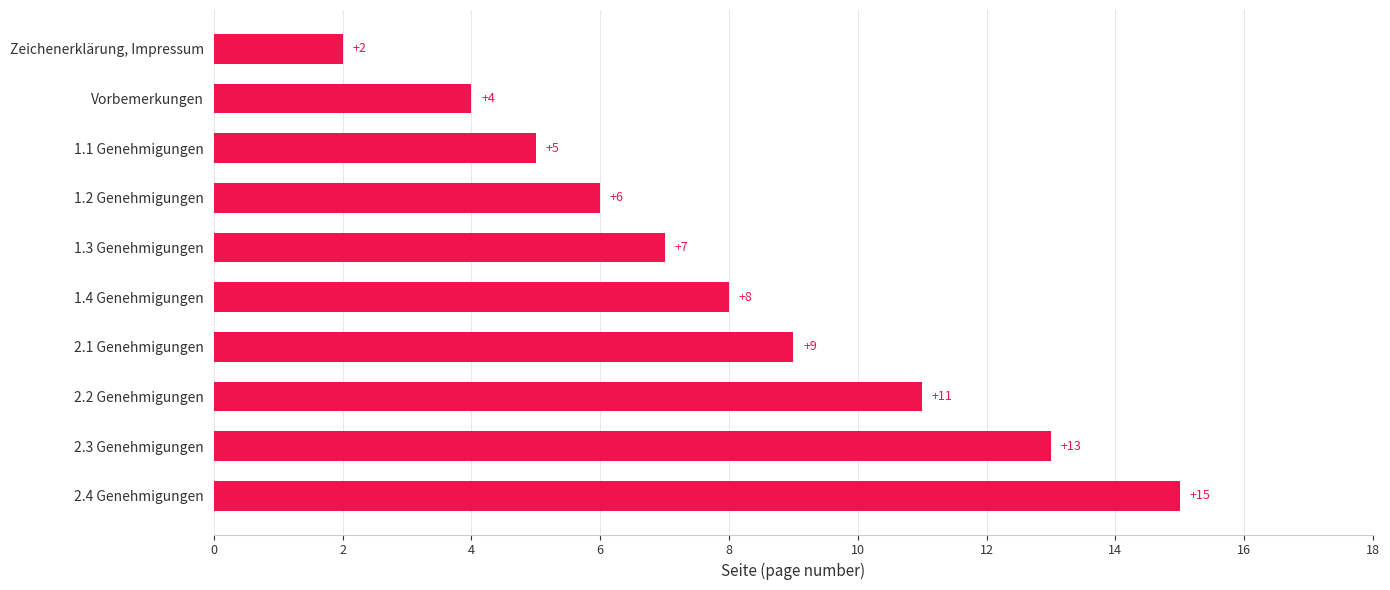

Is it true that the value at 2.3 Genehmigungen is 13?

True